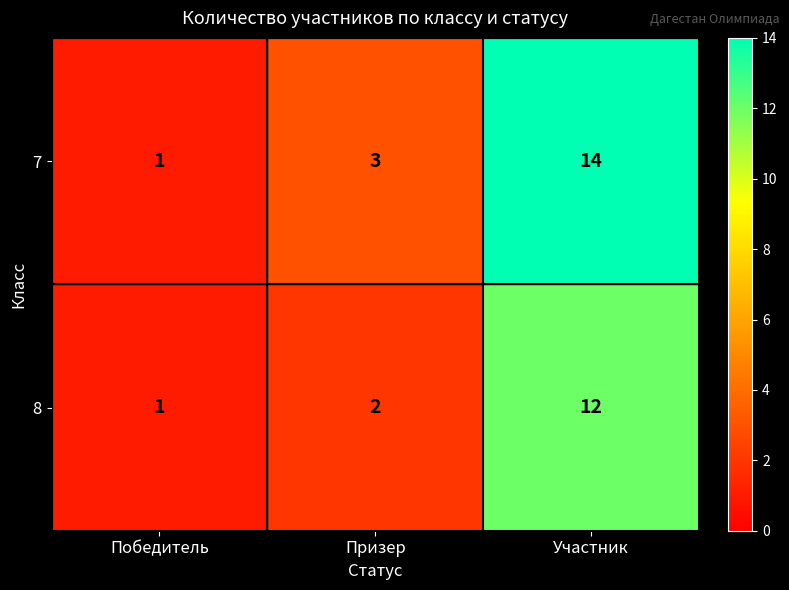

What is the difference between the 7 values at Призер and Участник?

11